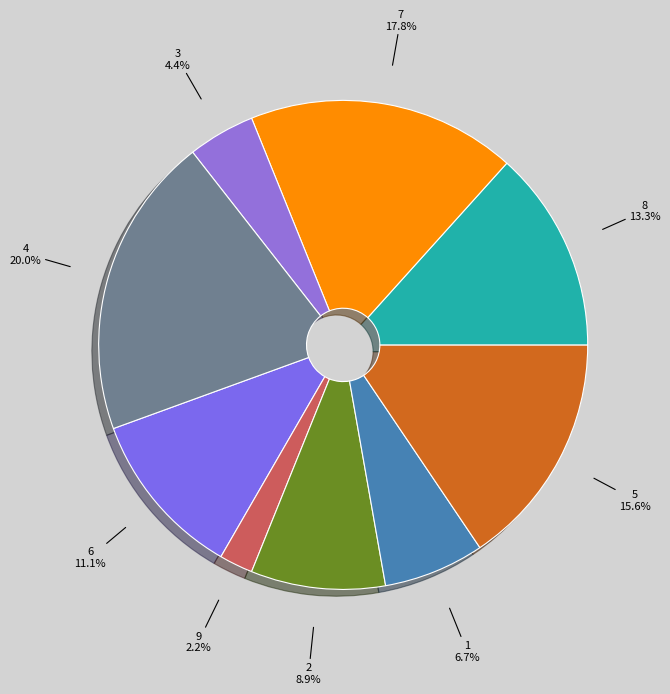

How much of the chart is everything except 5?

84.4%